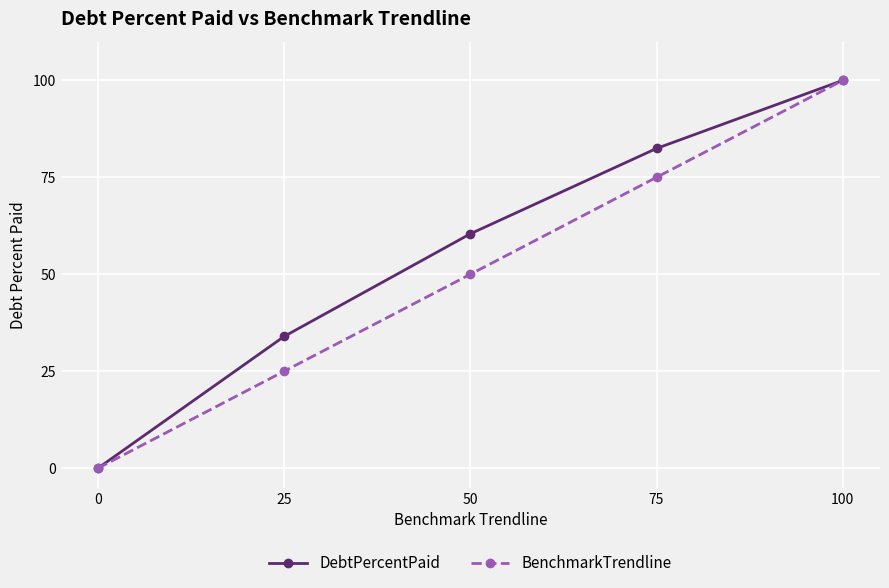

What is the sum of the BenchmarkTrendline values at 50 and 25?

75.0